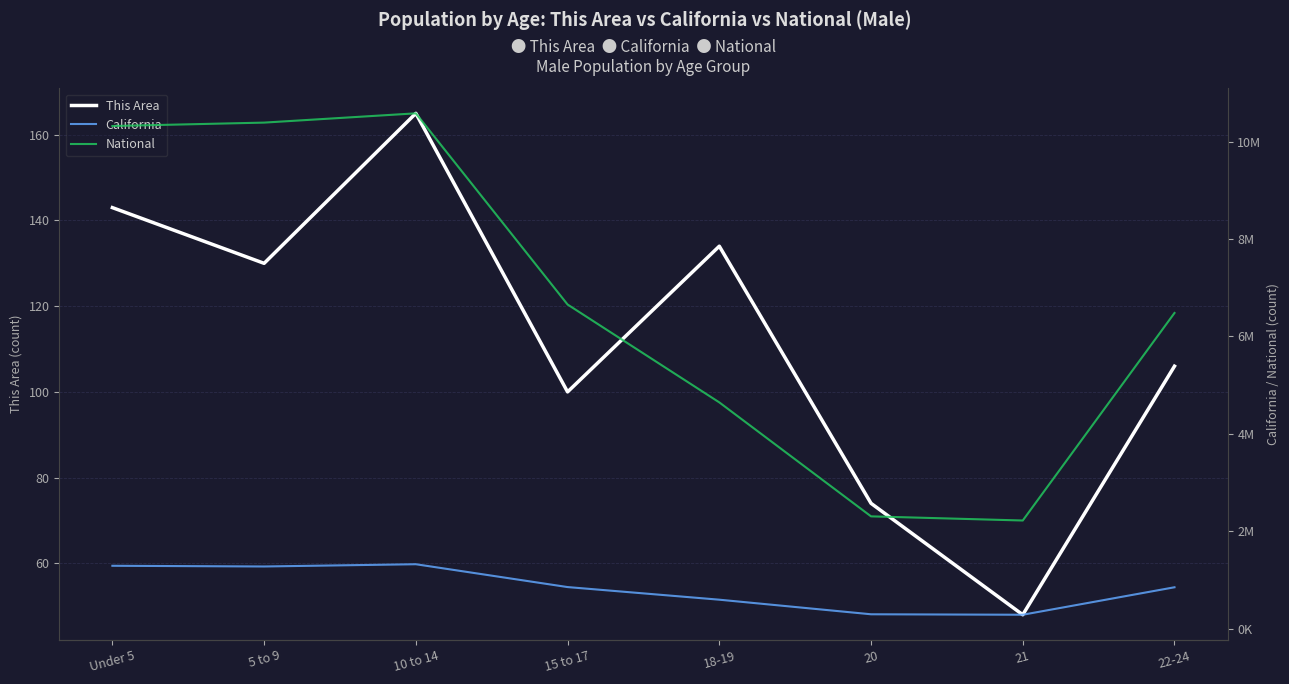

The value of California at 22-24 is 853022. True or false?

True